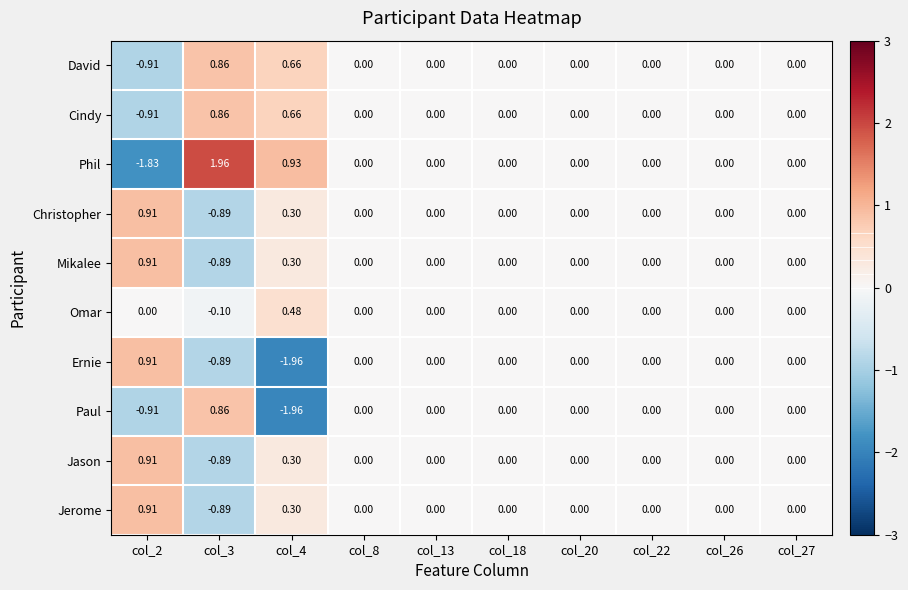

Between col_2 and col_18, which series saw the biggest shift?

Phil